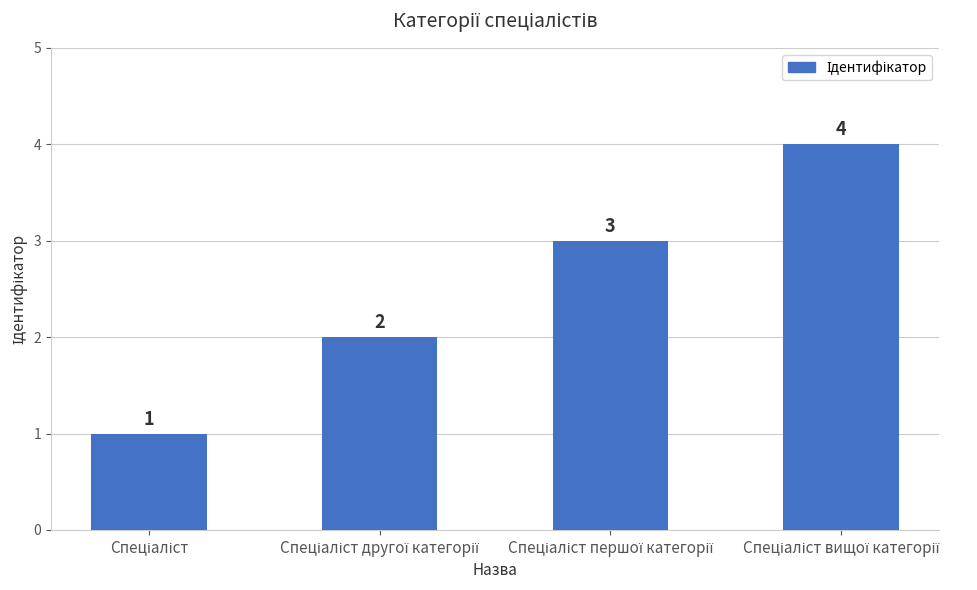

Count the values in the range 2 to 4.

3